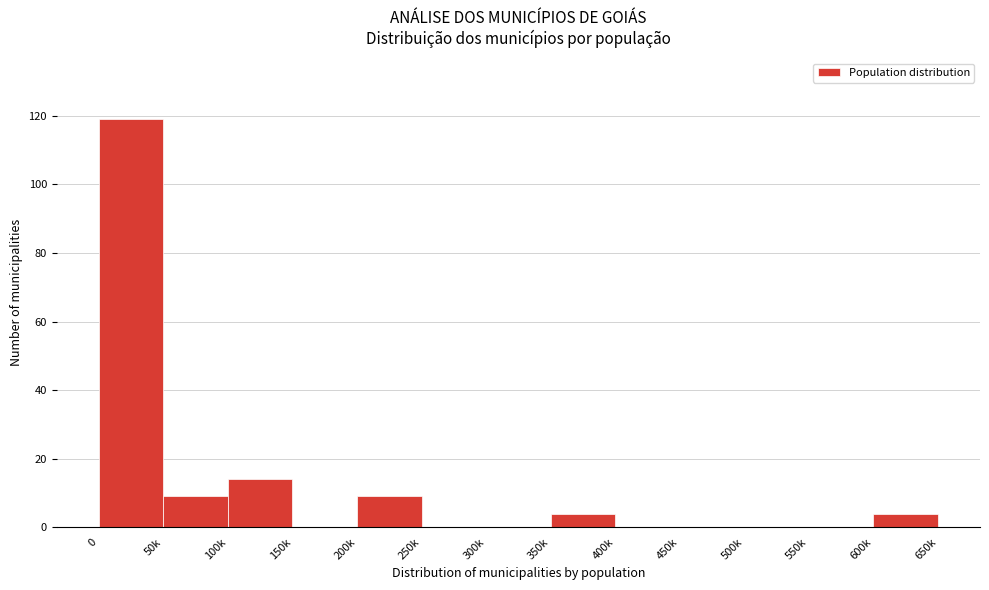

Reading right to left, transcribe all the data shown in this chart.

600k=4	550k=0	500k=0	450k=0	400k=0	350k=4	300k=0	250k=0	200k=9	150k=0	100k=14	50k=9	0=119